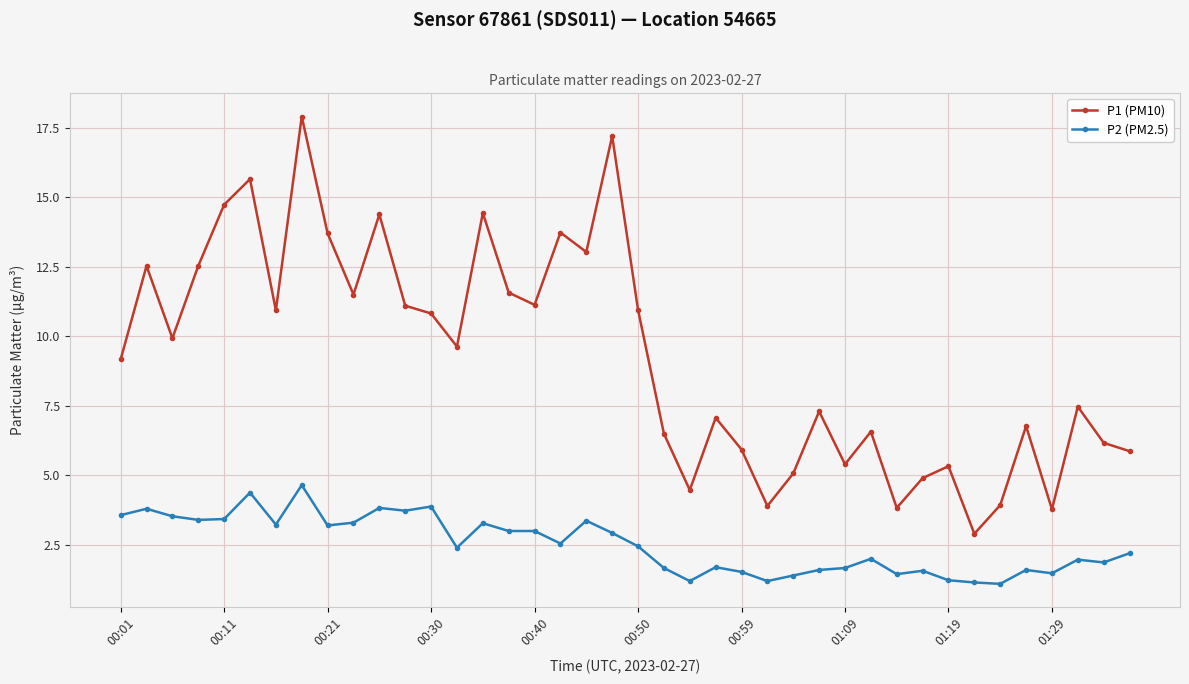

What is the maximum value for P2 (PM2.5)?

4.7